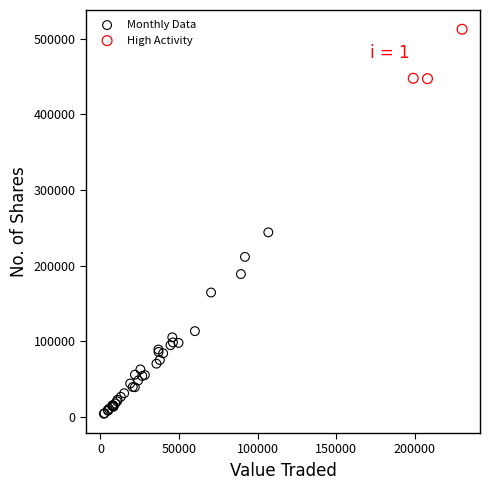

Which series has the widest spread of Y values?

Monthly Data